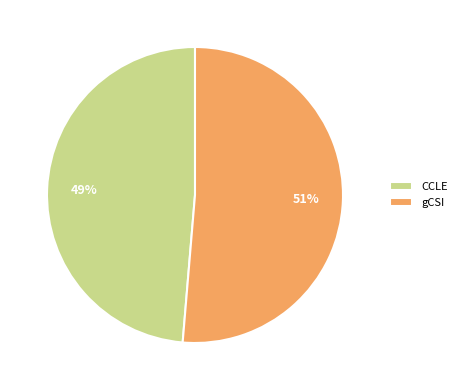

Does gCSI represent more than half of the total?

Yes